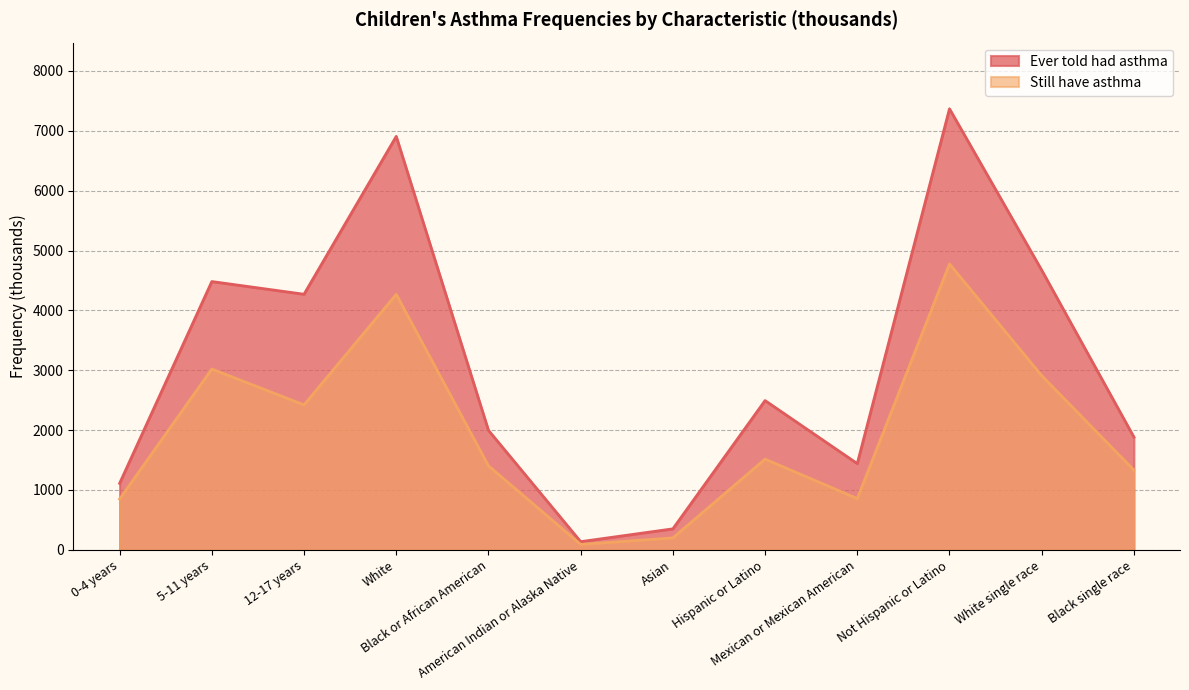

What is the difference between the maximum and second lowest values in the Ever told had asthma series?

7017